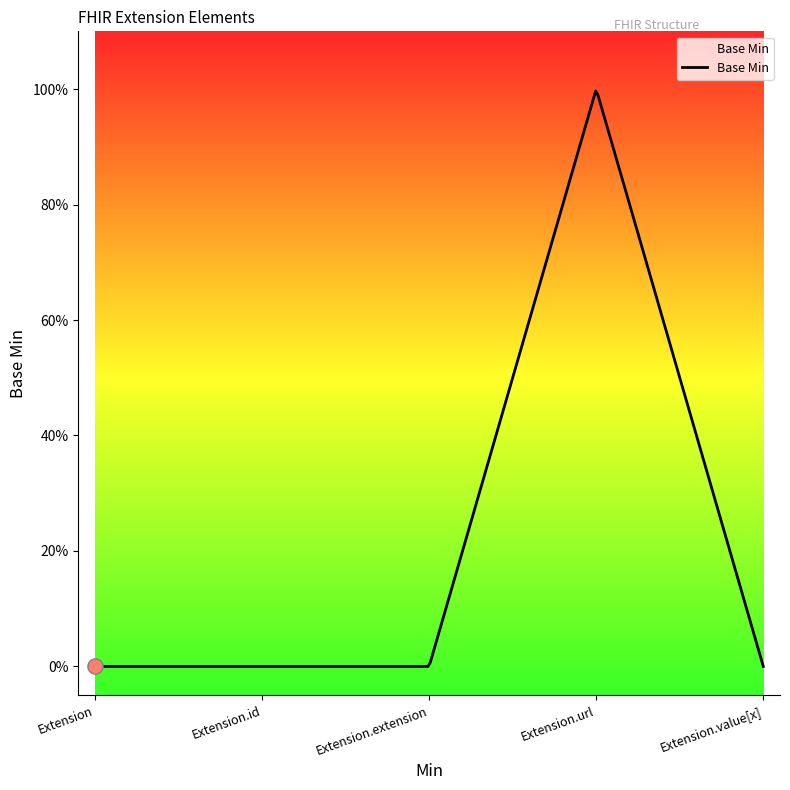

Is this an area chart (filled region under the line)?

Yes